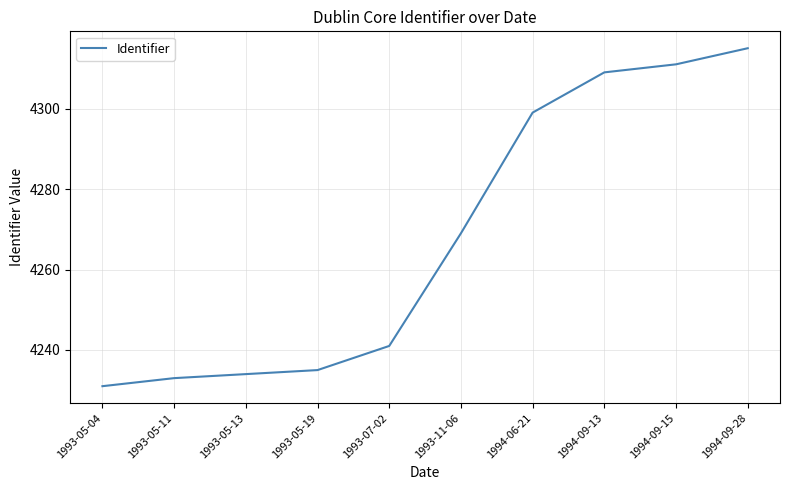

Between 1993-11-06 and 1994-09-13, which is larger?

1994-09-13